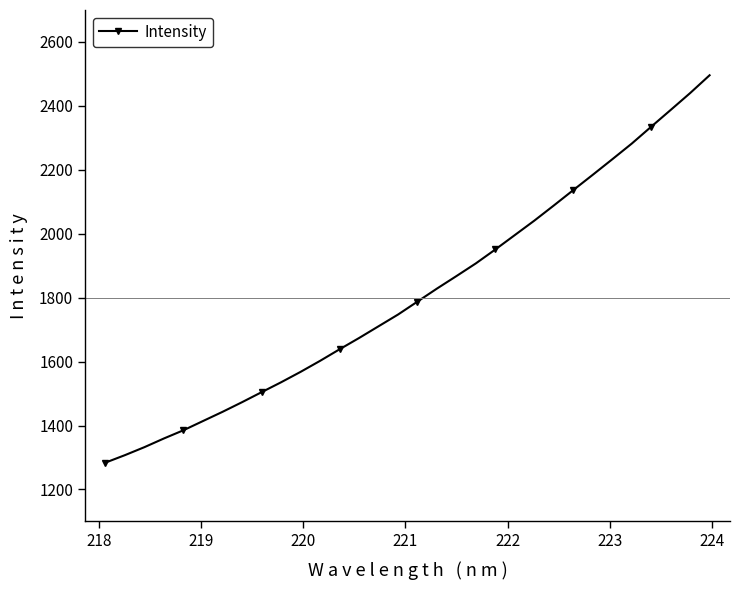

What is the sum of all values?

57937.8